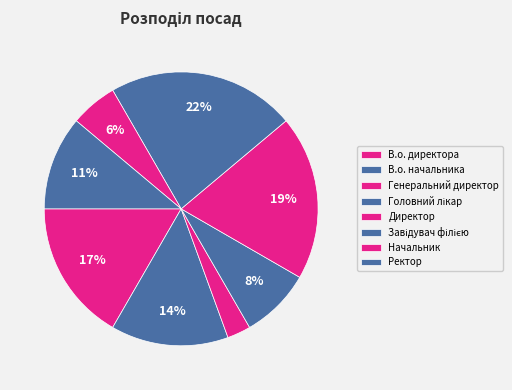

The В.о. начальника slice represents 14% of the pie. True or false?

True